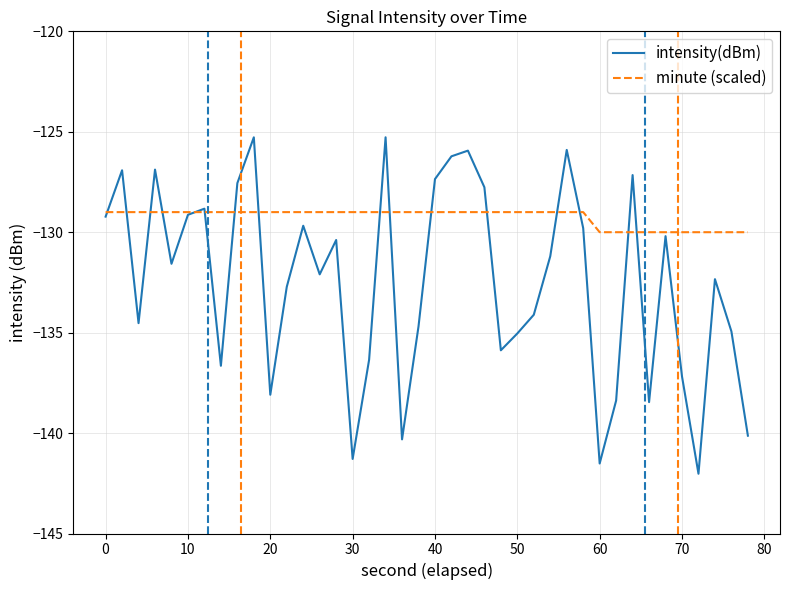

Which series has the largest total across all categories?

minute (scaled)